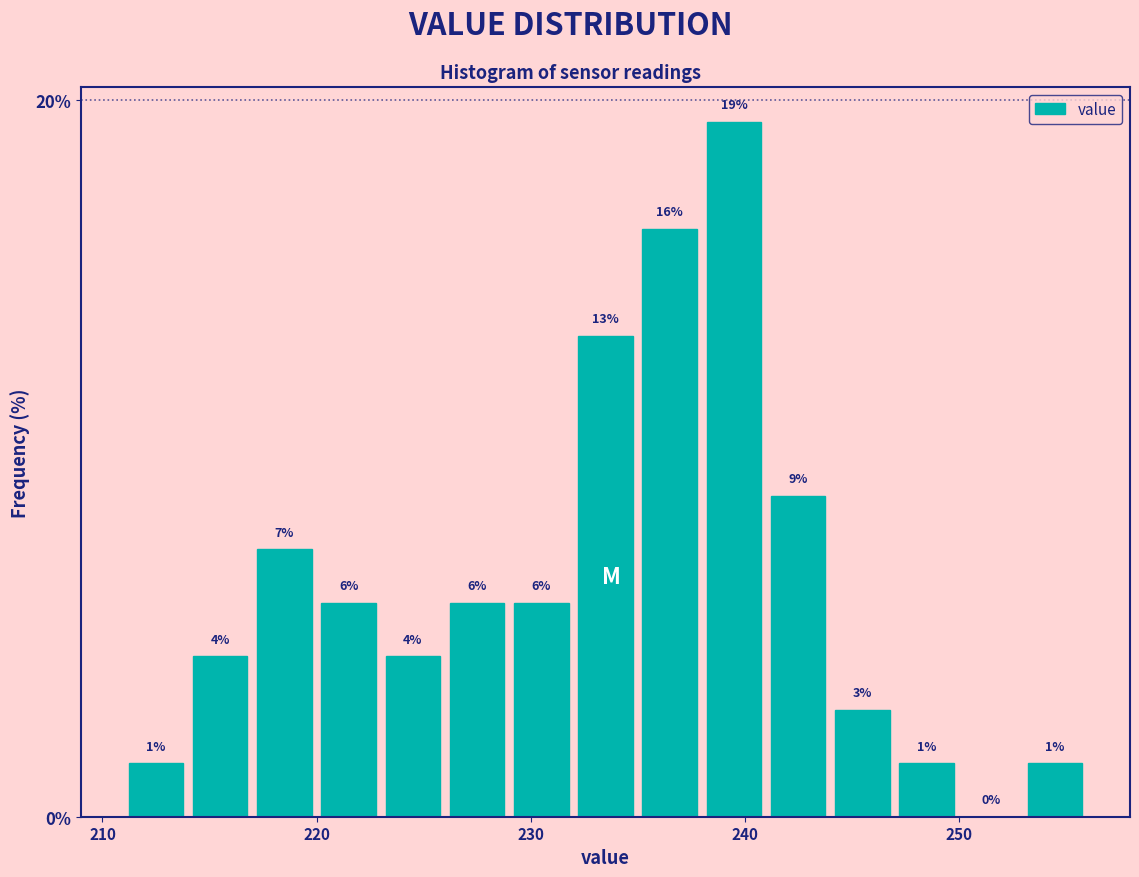

Read against the x-axis, roughly where is the centre of the tallest bar?

240